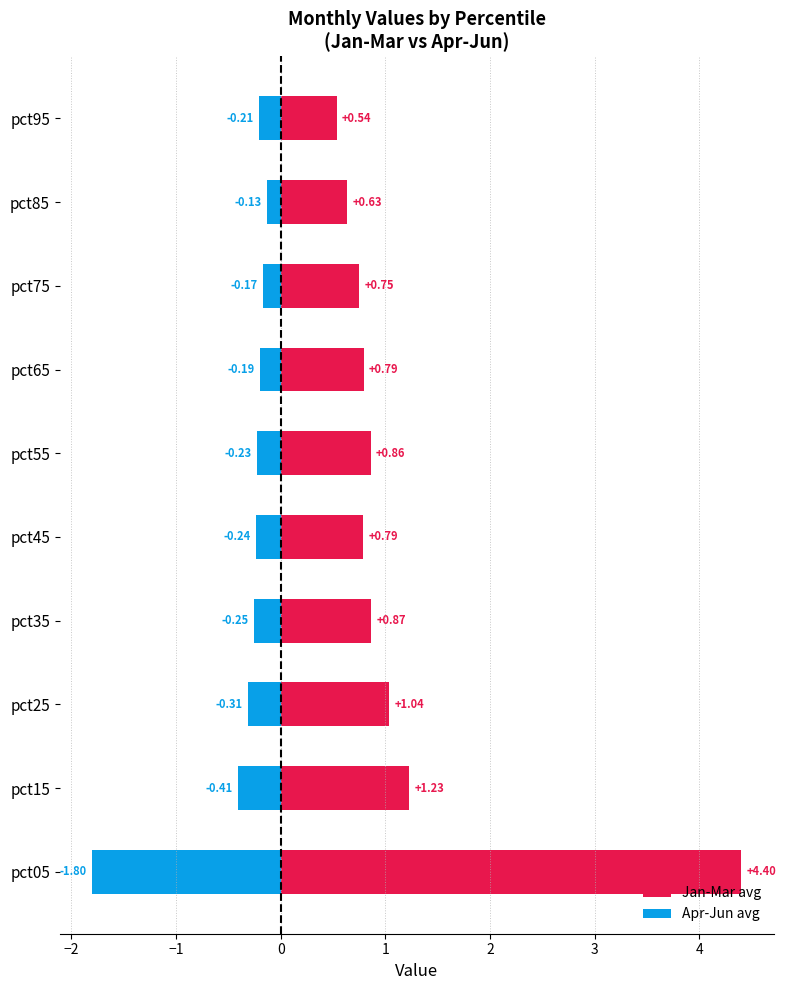

Which series has the largest total across all categories?

Jan-Mar avg